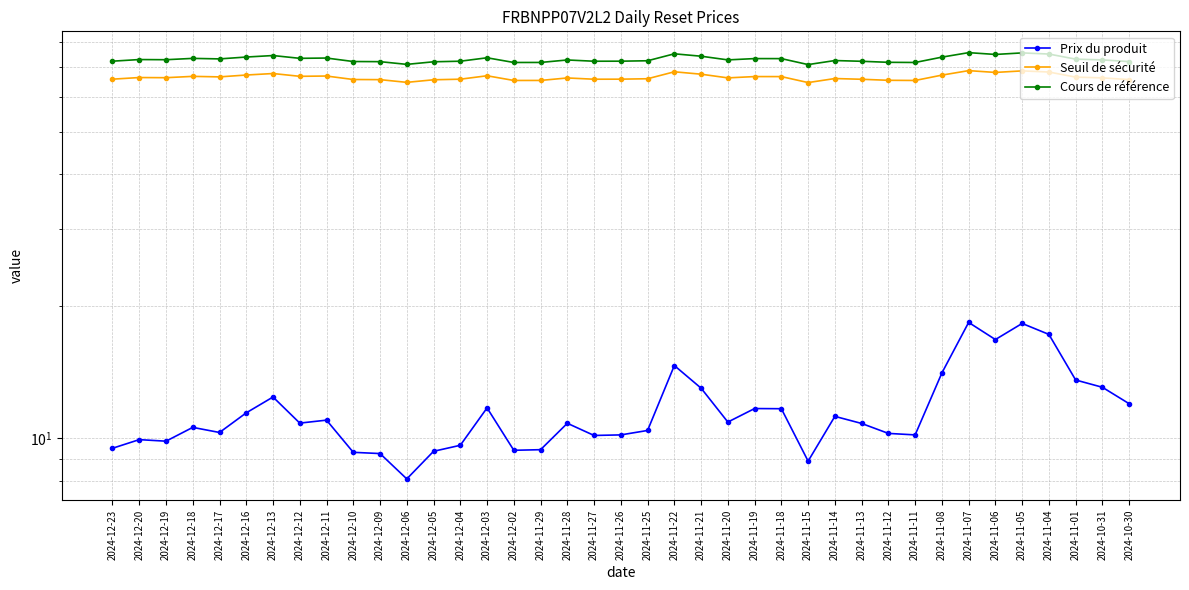

What position from the right is 2024-11-04?

4